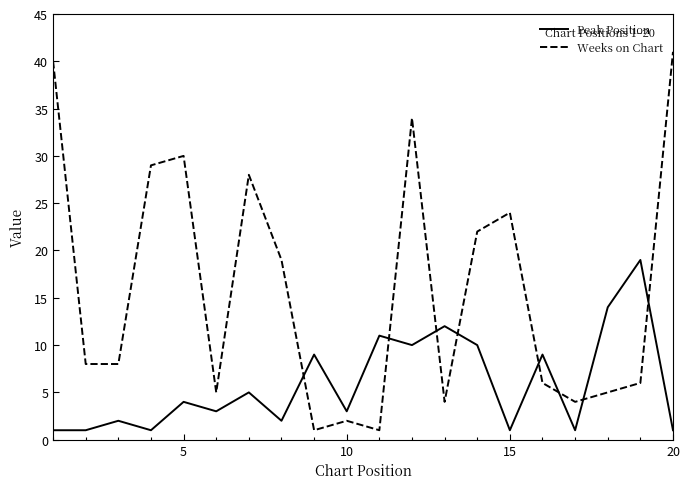

How many intersections are there between Weeks on Chart and Peak Position?

8